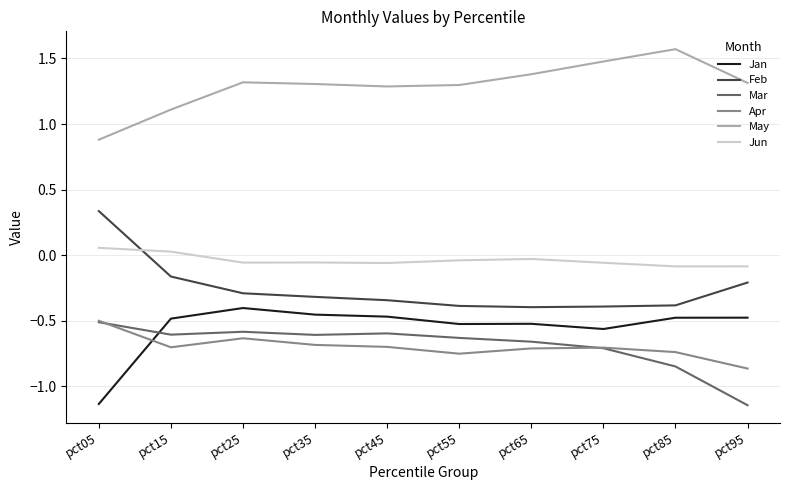

At which label does May reach its minimum?

pct05